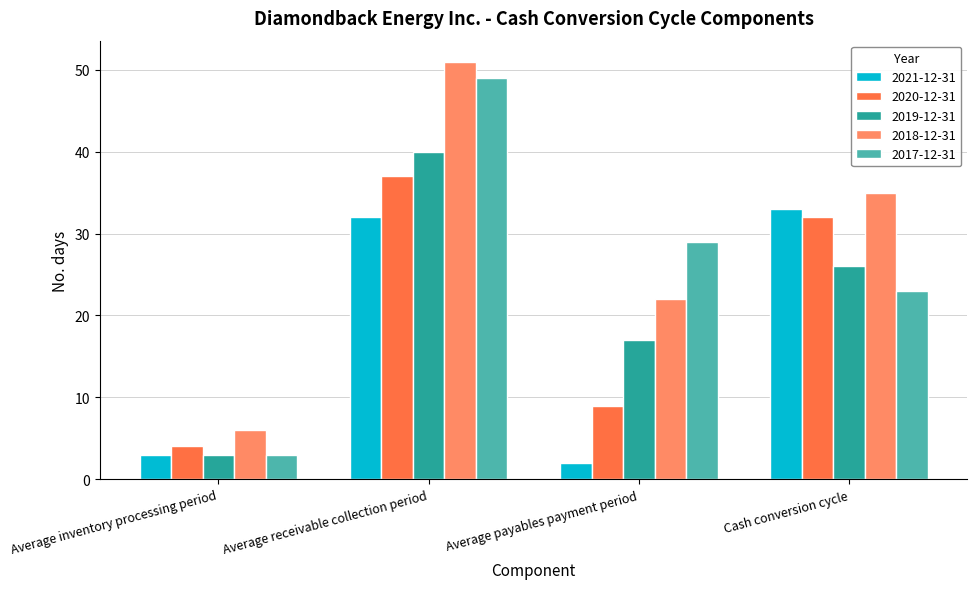

What is the greatest value displayed?

51